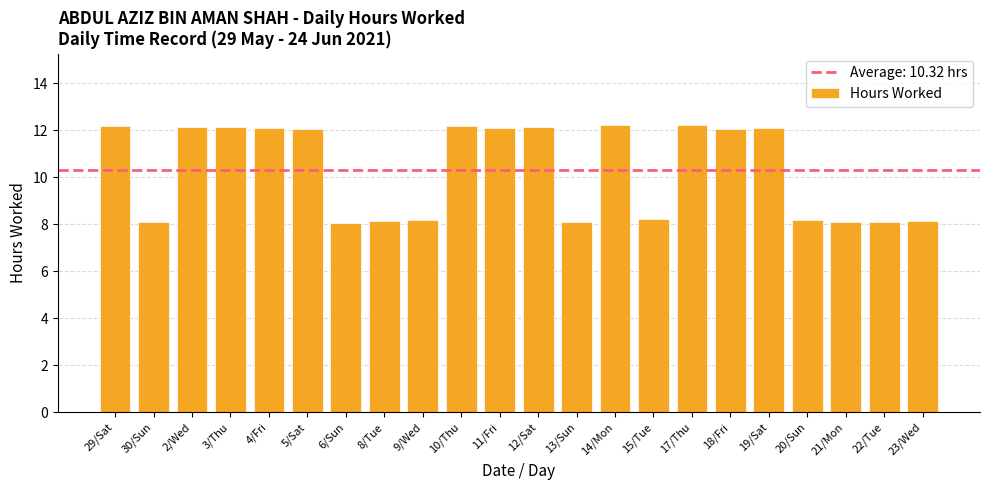

At which label does the data first exceed 12?

29/Sat